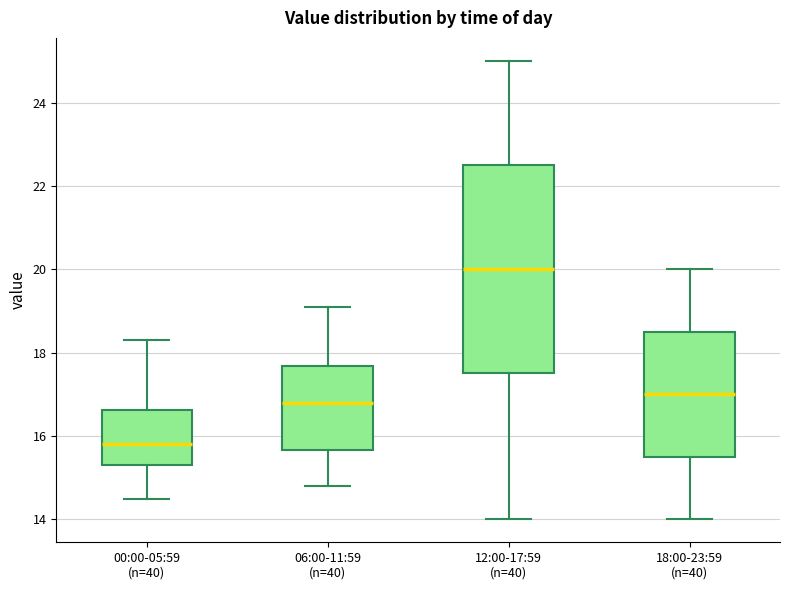

Where does the lower whisker of the box for 12:00-17:59 (n=40) end on the y-axis? The values are not printed on the chart, so give them approximately, as read against the axis.

14.0